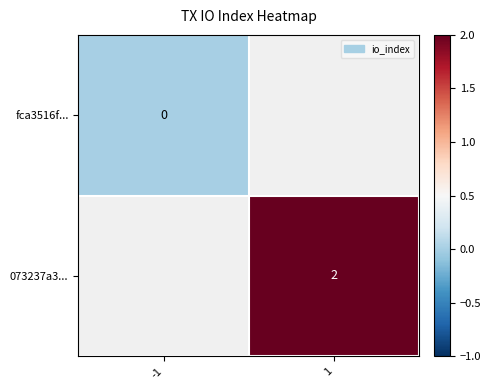

True or false: 073237a3... has a value of 0.7 at 1.

False